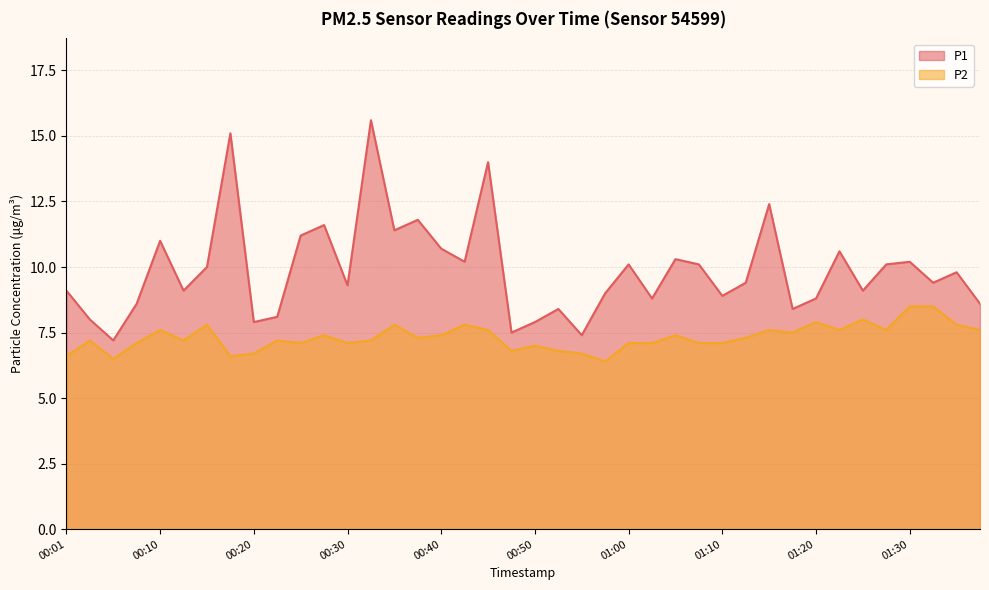

At how many categories does at least one series exceed 10?

17